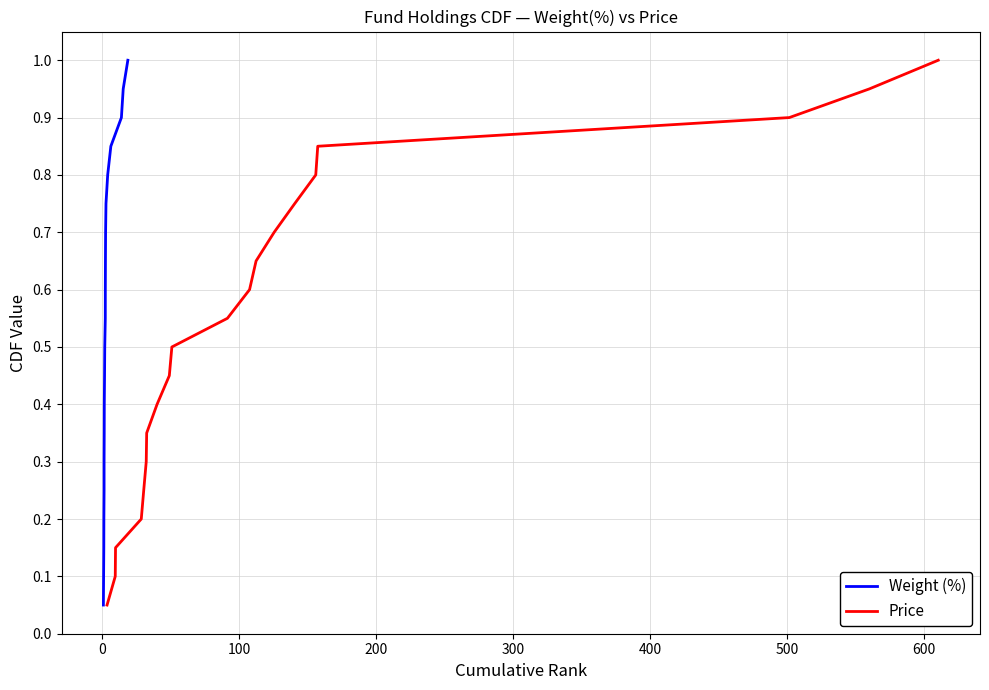

True or false: Price and Weight (%) intersect in this chart.

False